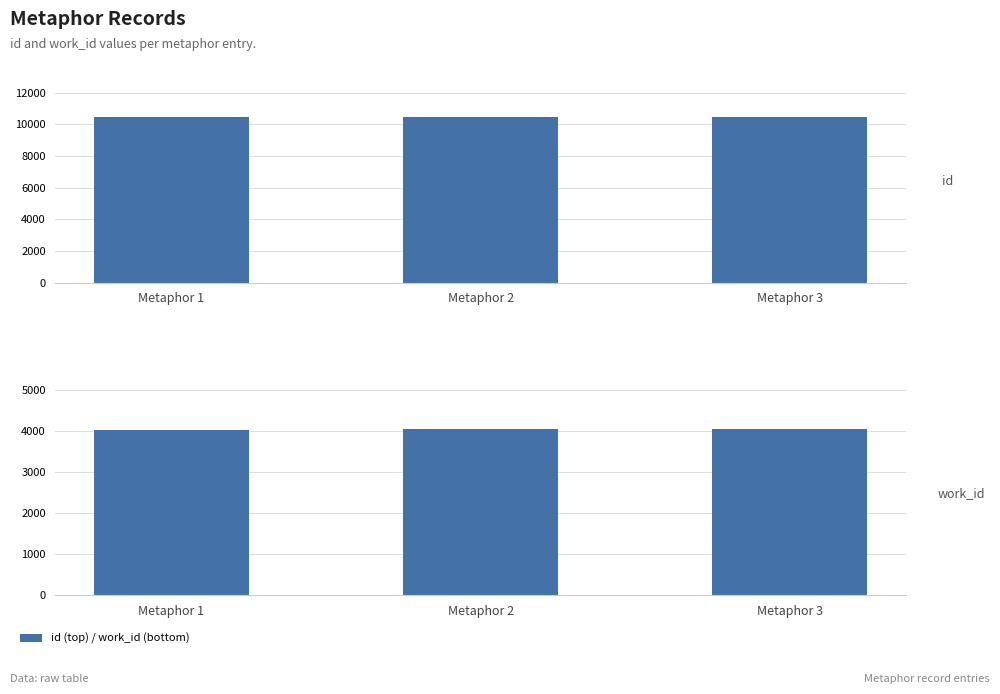

Between Metaphor 2 and Metaphor 3, which is larger?

Metaphor 3